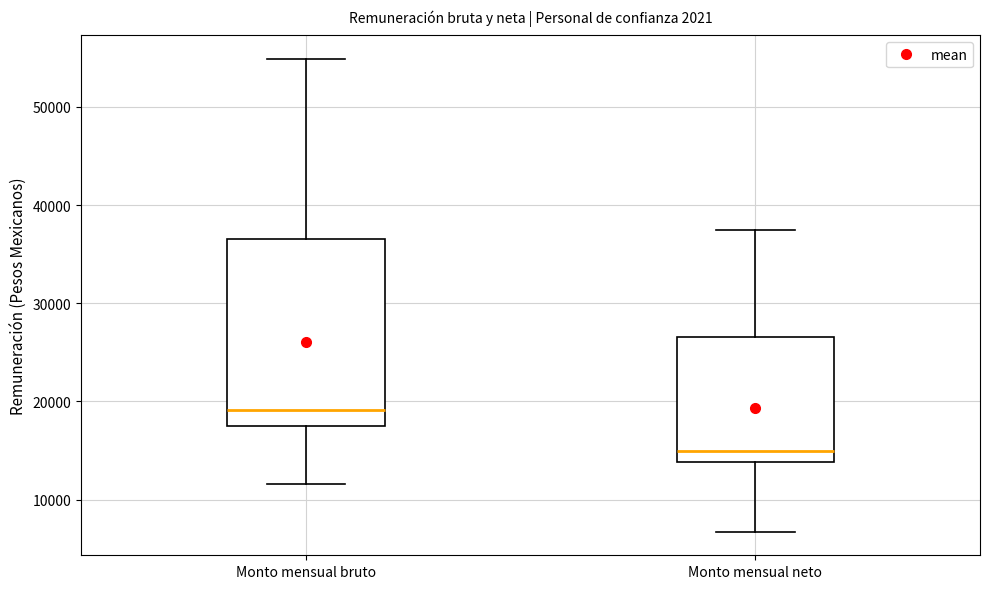

Reading left to right, read every box against the y-axis: the position of its median line, the range the box covers, and the ends of its whiskers. The values are not printed on the chart, so give them approximately, as read against the axis.

Monto mensual bruto: median 19000, box 18000 to 37000, whiskers 12000 to 55000
Monto mensual neto: median 15000, box 14000 to 27000, whiskers 7000 to 37000